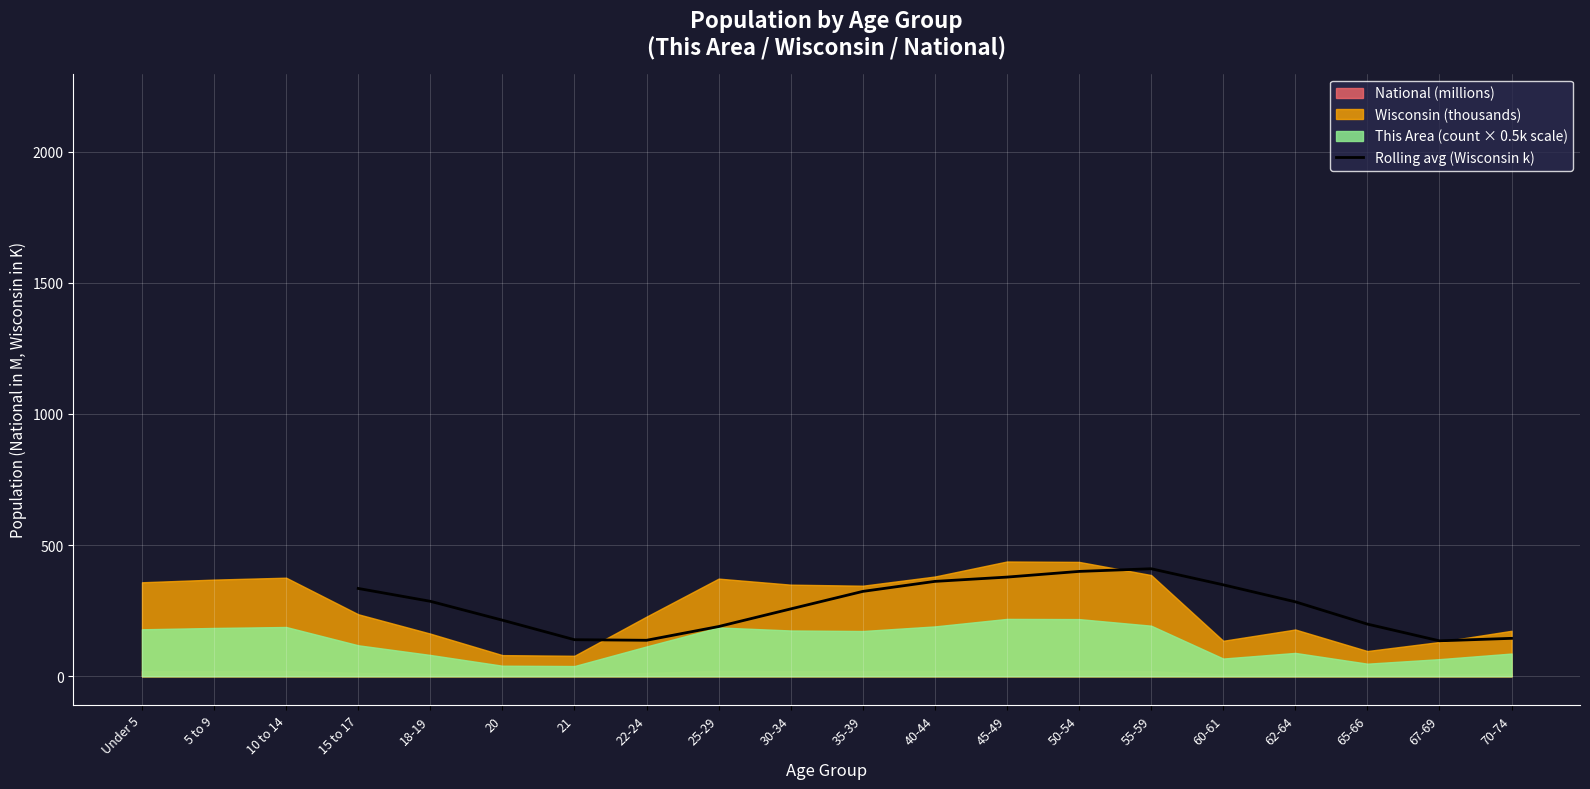

The value of Rolling avg (Wisconsin k) at 15 to 17 is 214.1. True or false?

False